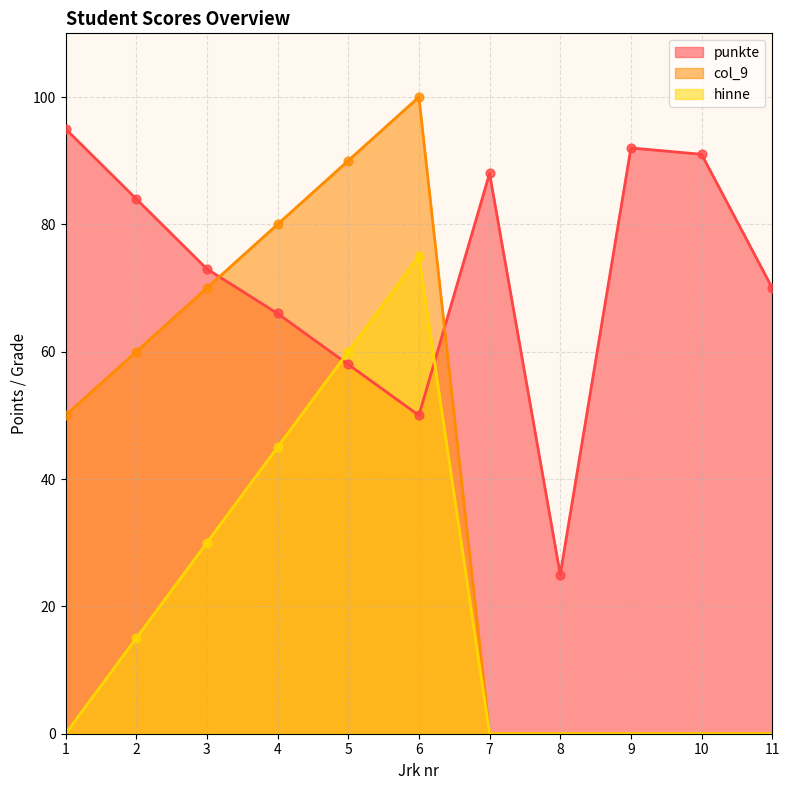

Is the value of punkte at 8 greater than the value of hinne_num at 6?

No